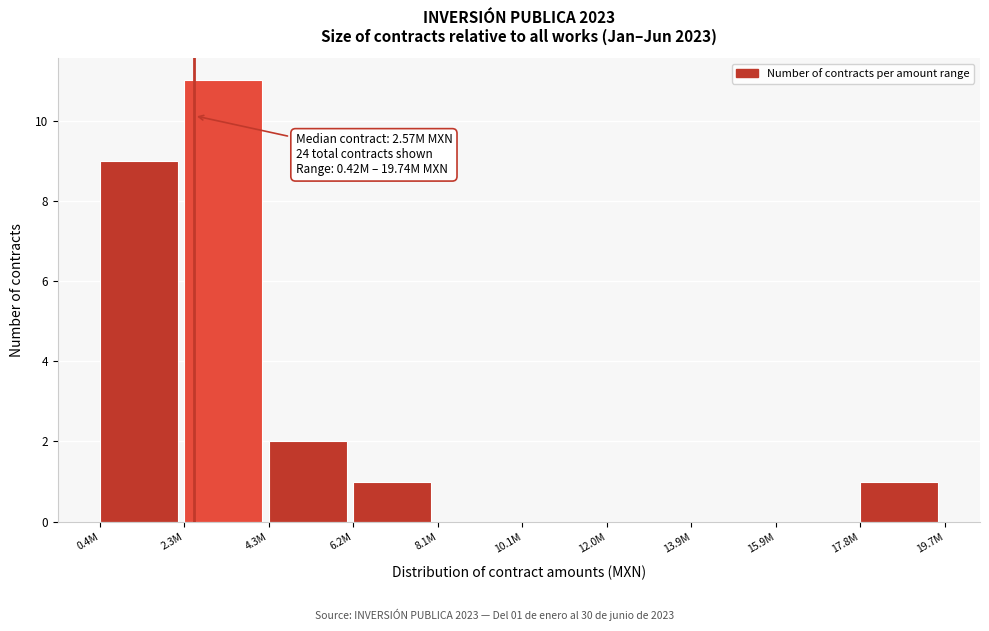

Reading left to right, extract all data points from this chart.

0.4M=9	2.3M=11	4.3M=2	6.2M=1	8.1M=0	10.1M=0	12.0M=0	13.9M=0	15.9M=0	17.8M=1